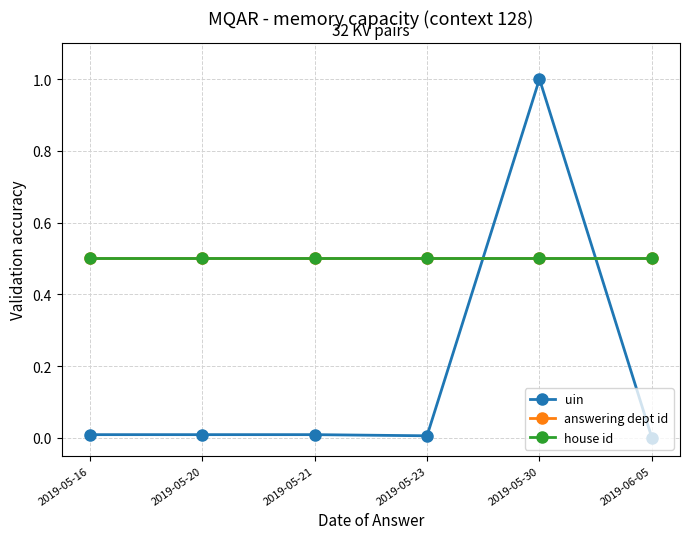

Rank the series by their maximum value, from lowest to highest.

answering dept id, house id, uin